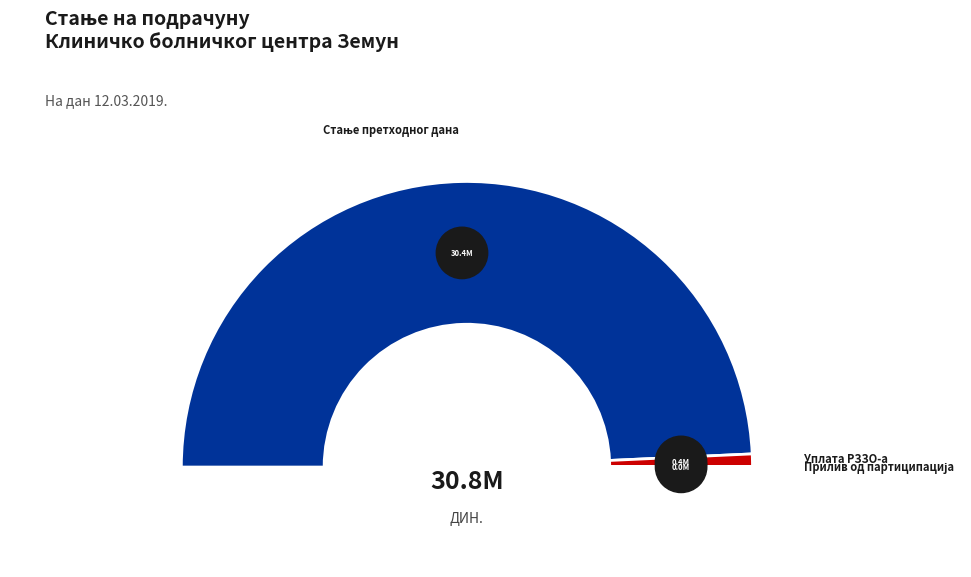

Between Стање претходног дана and Остале уплате, which is larger?

Стање претходног дана